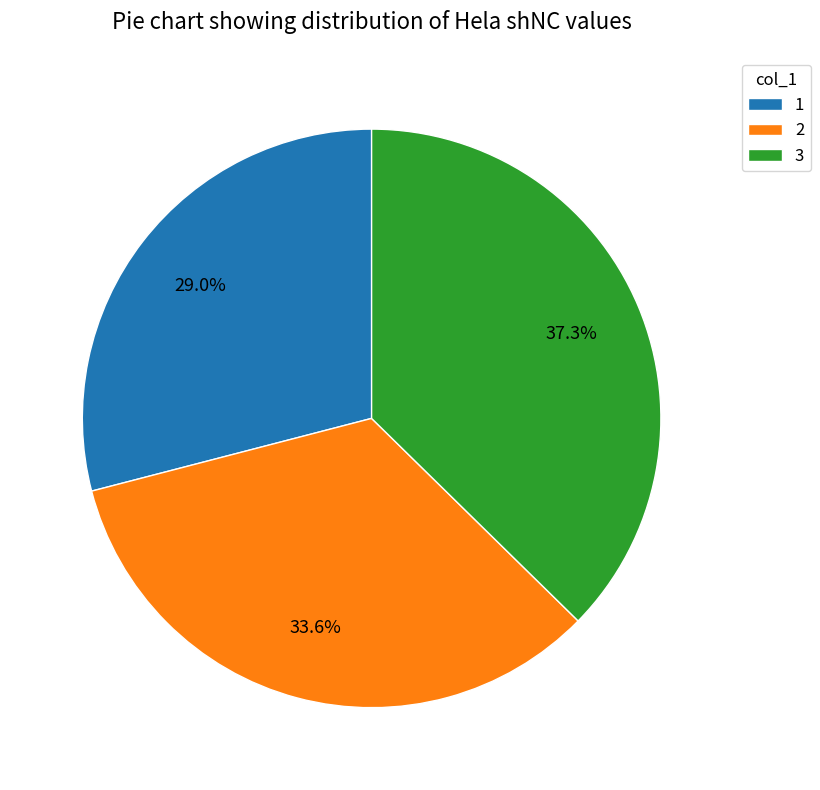

Does 1 represent more than half of the total?

No